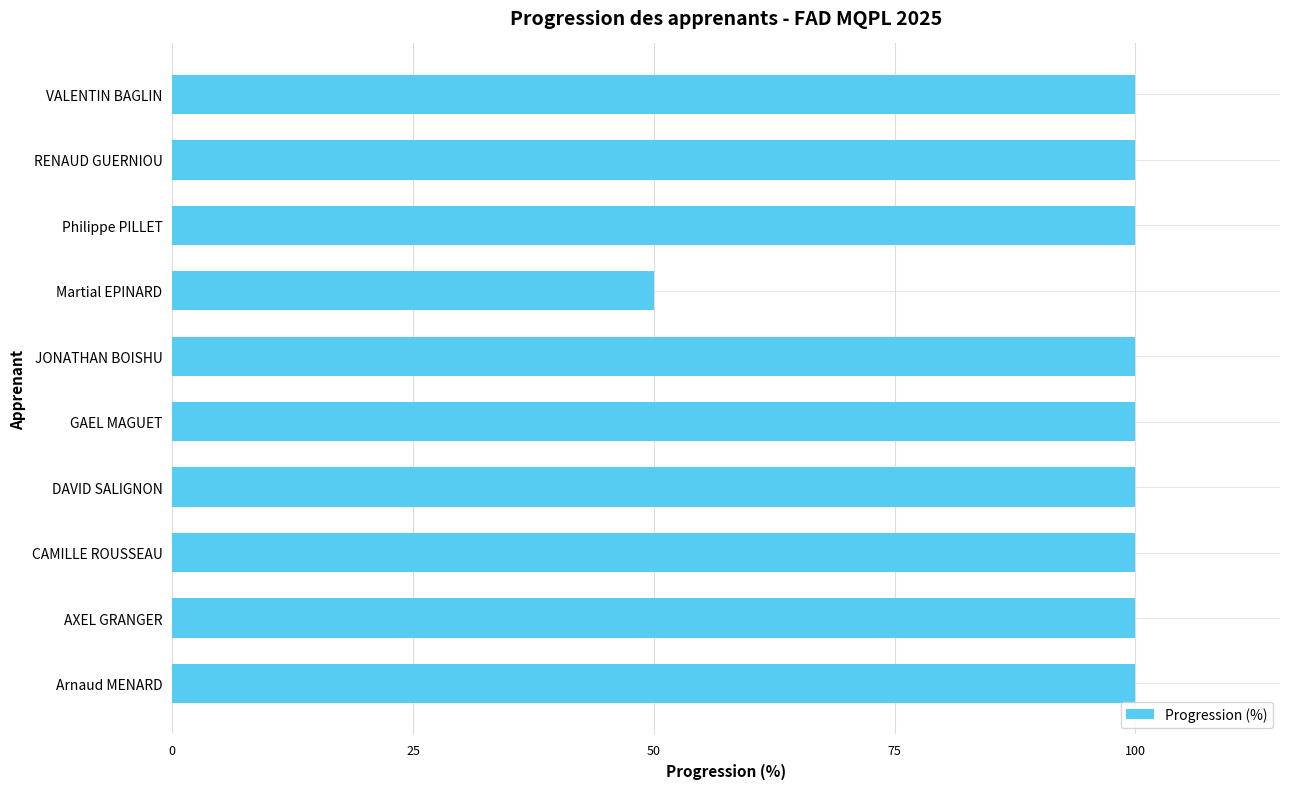

What is the average value?

95